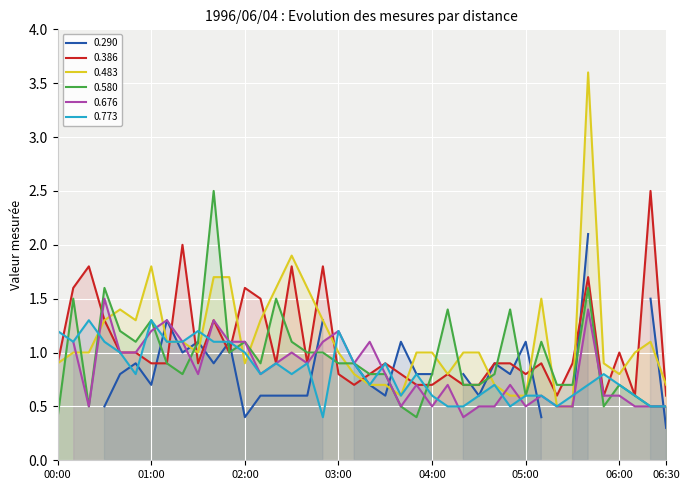

What is the difference between the second highest and second lowest values in the 0.580 series?

1.2